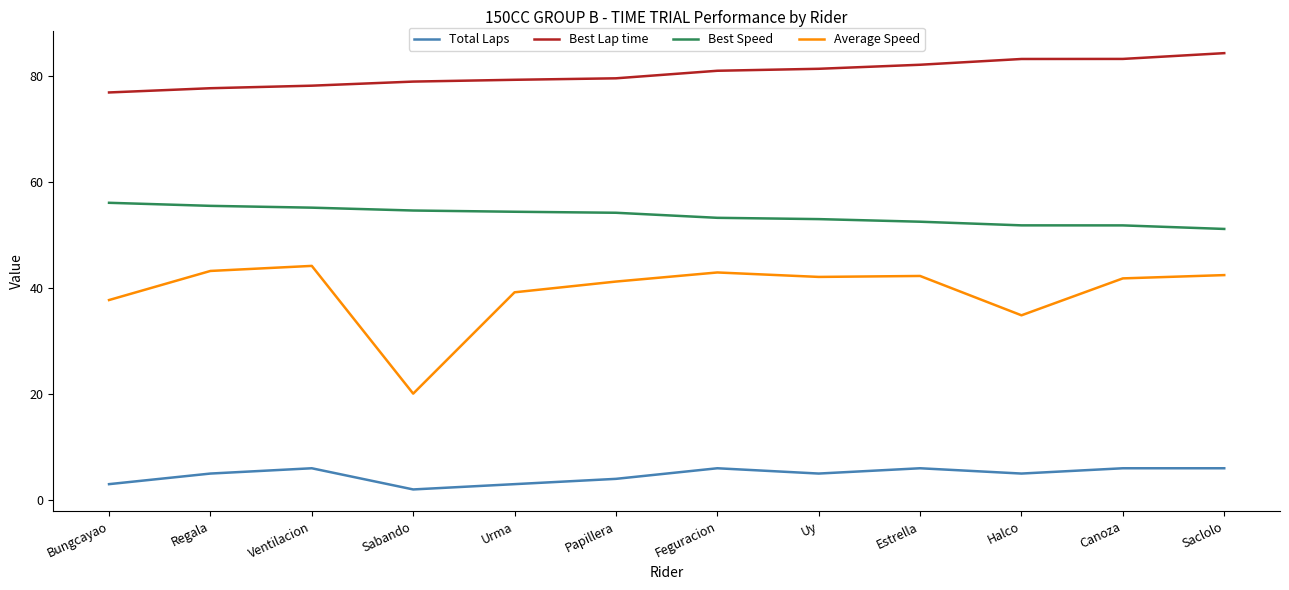

At which label does Best Speed first exceed 54?

Bungcayao